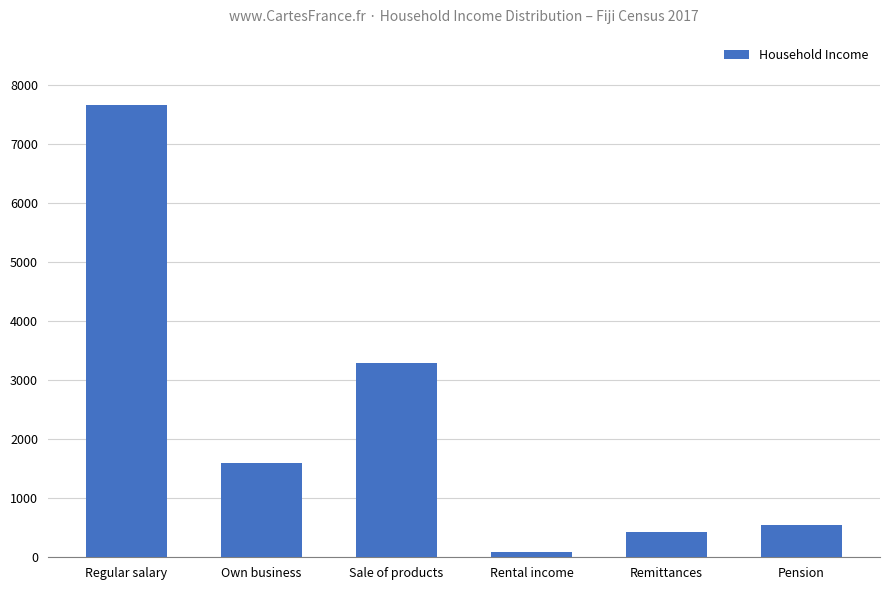

Rank the categories by value from lowest to highest.

Rental income, Remittances, Pension, Own business, Sale of products, Regular salary